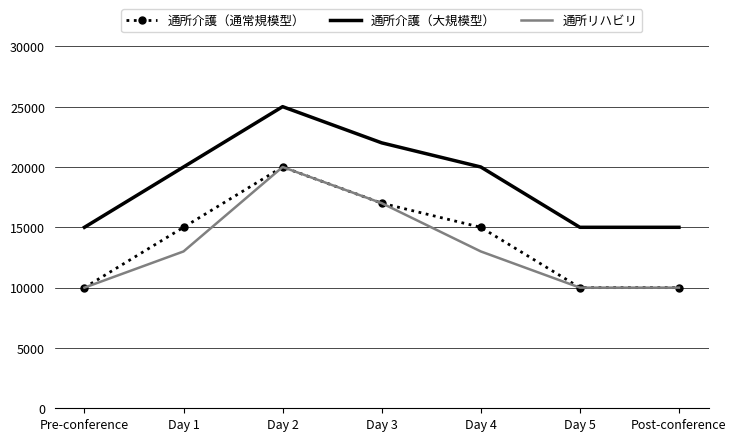

What is the total value across all series at Day 1?

48000